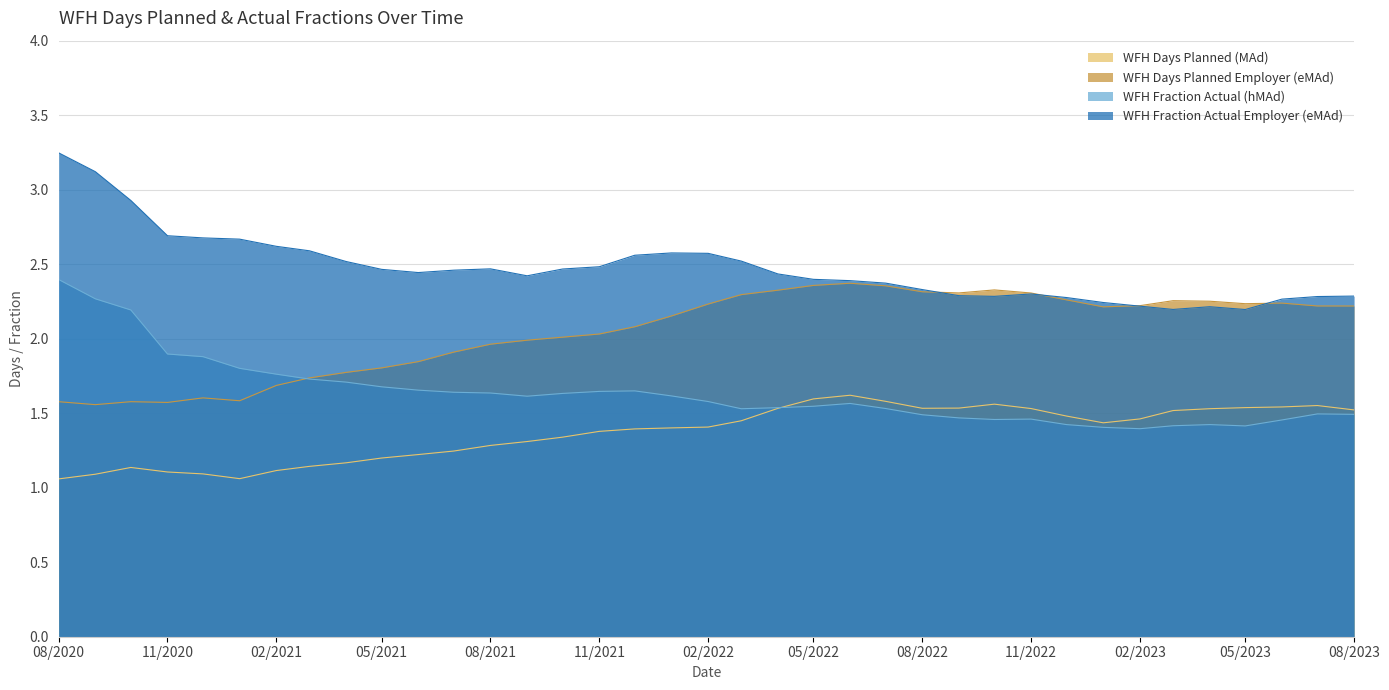

True or false: WFH Days Planned (MAd) and WFH Fraction Actual Employer (eMAd) cross at least once.

False